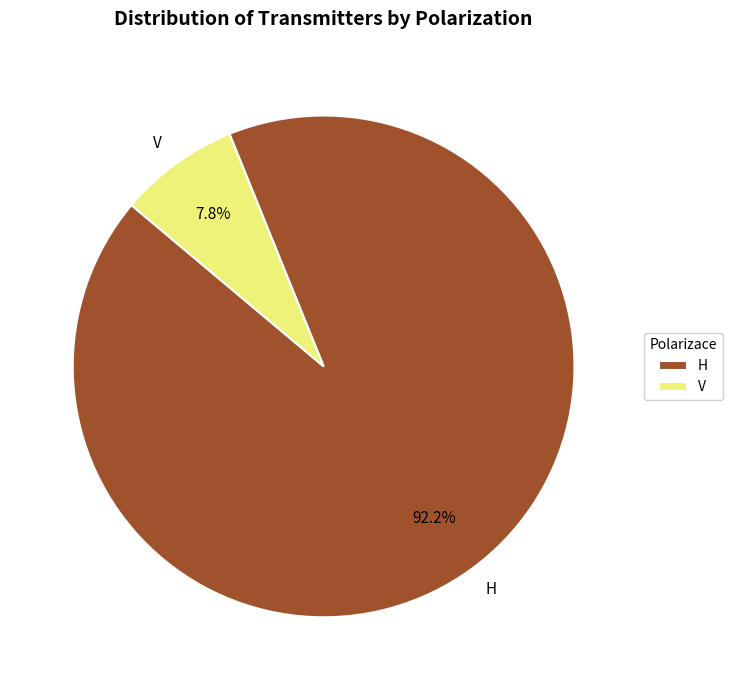

How many slices are in this pie chart?

2